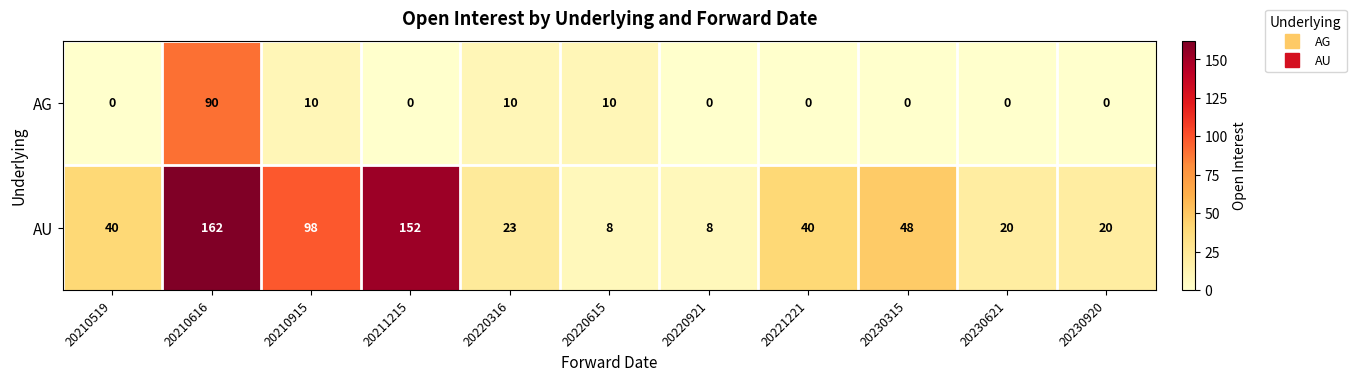

What is the average value of the AG series?

11